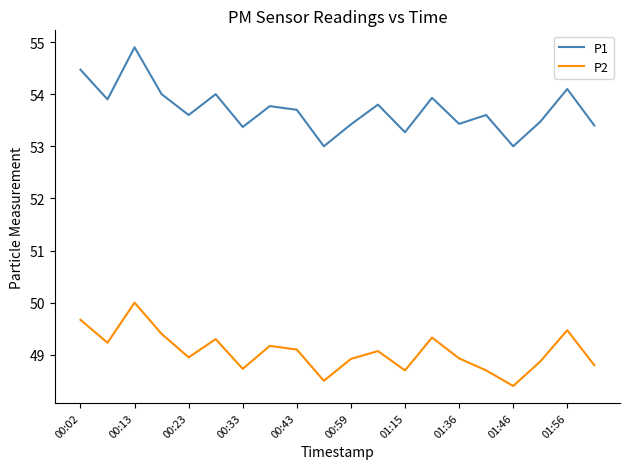

Which series has the largest total across all categories?

P1